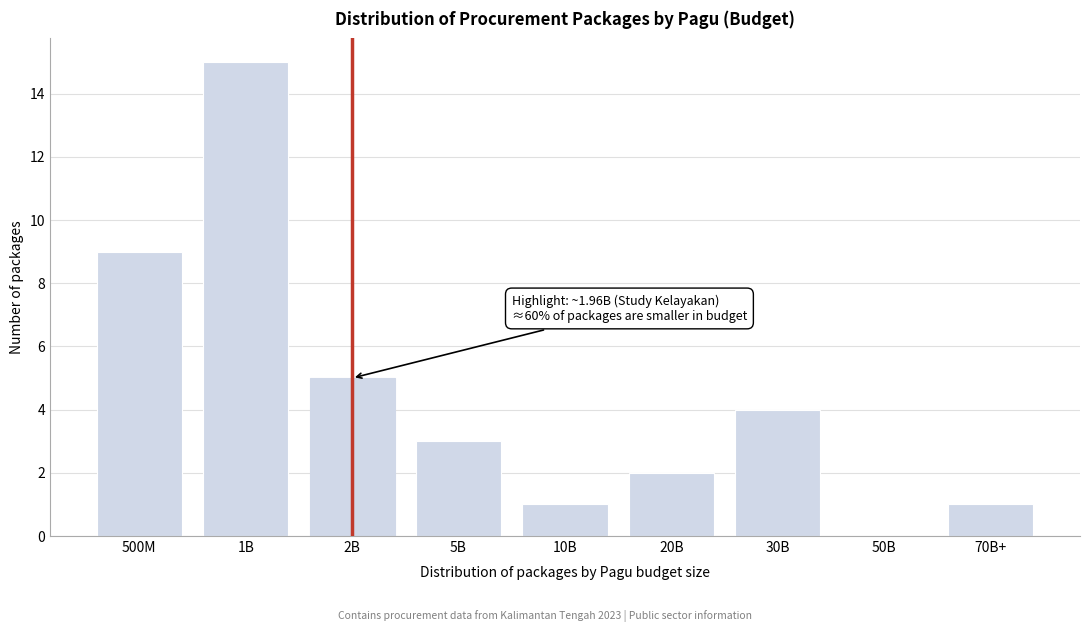

Reading right to left, list all the values displayed in this chart.

70B+=1	50B=0	30B=4	20B=2	10B=1	5B=3	2B=5	1B=15	500M=9